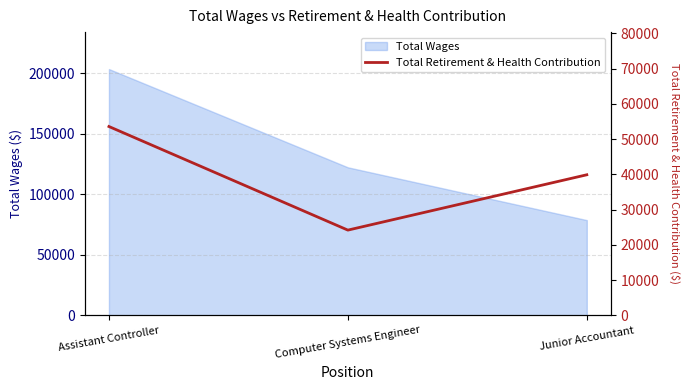

What is the average value?

39200